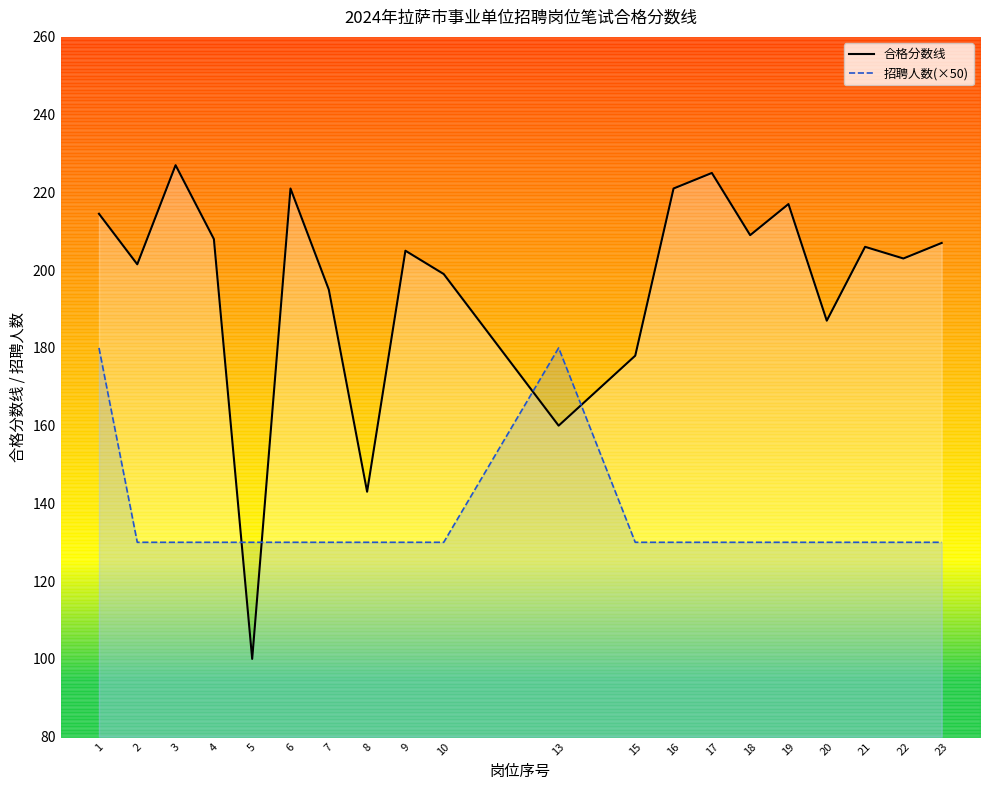

What is the difference between the highest and lowest values at 8?

13.0